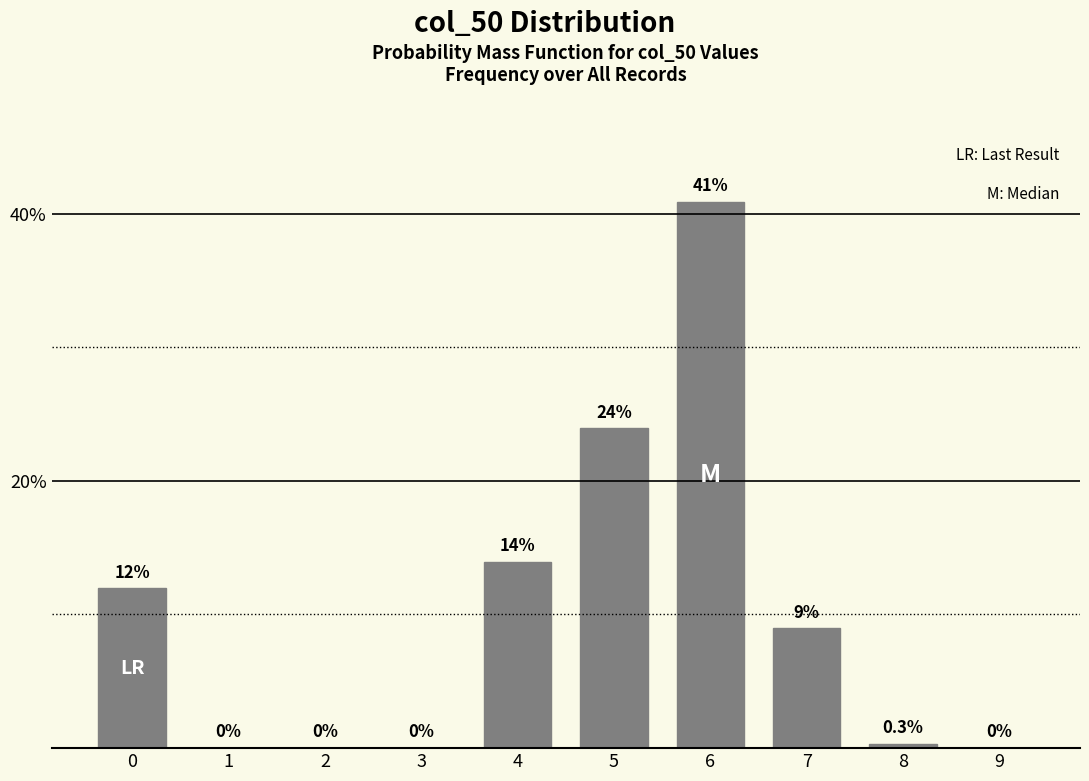

Reading left to right, list all the values displayed in this chart.

0=12.0	1=0.0	2=0.0	3=0.0	4=14.0	5=23.9	6=40.9	7=9.0	8=0.3	9=0.0